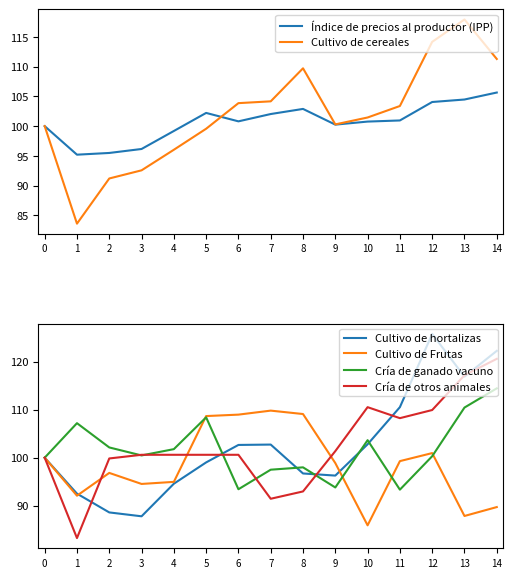

Where is the first local maximum for Cría de ganado vacuno?

1